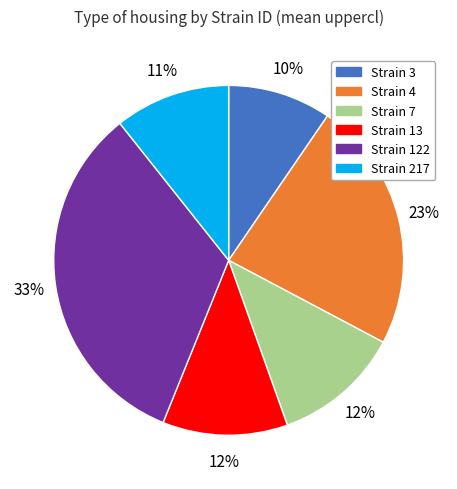

To the nearest percent, what is the average slice percentage?

17%